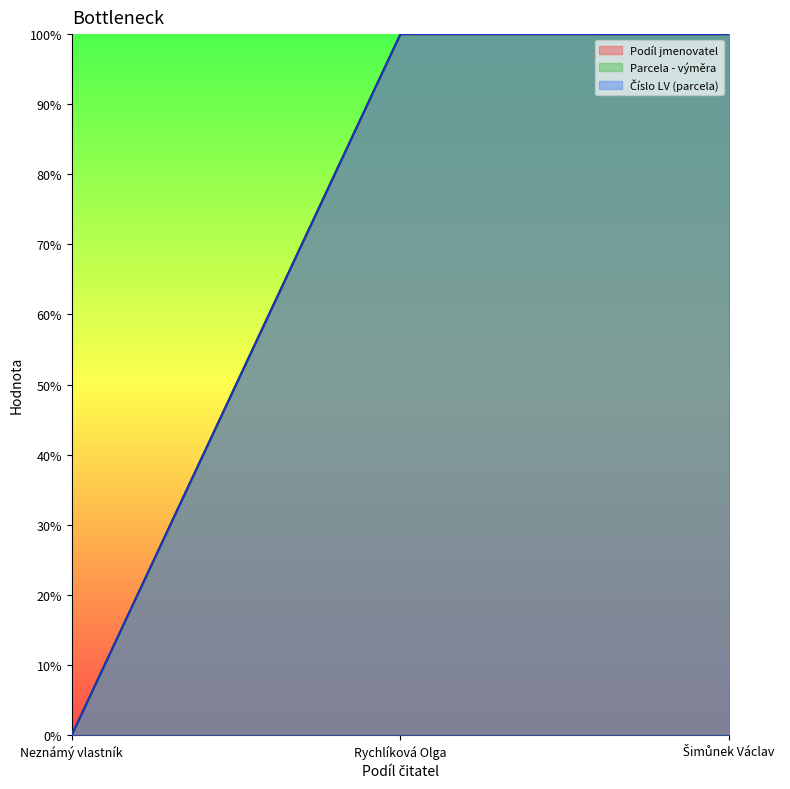

Is it true that Číslo LV (parcela) equals 37 at Šimůnek Václav?

False